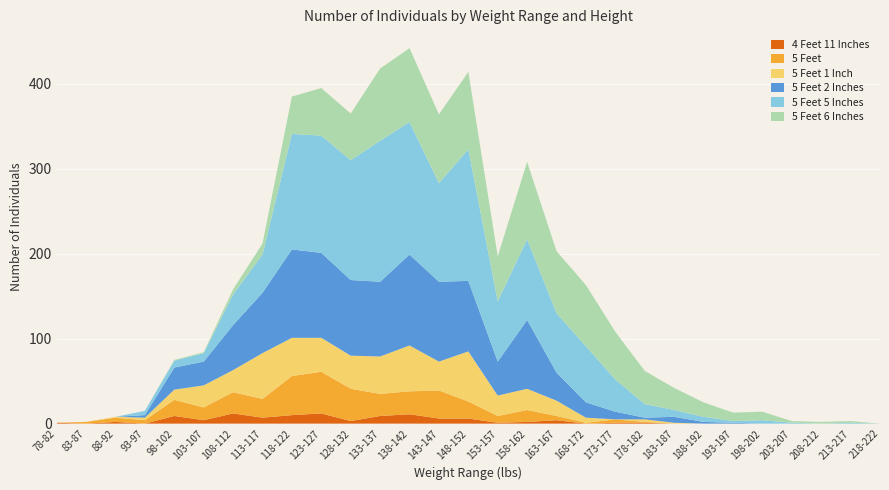

Reading left to right, what are all the values shown in this chart?

4 Feet 11 Inches: 1	0	2	0	9	4	12	7	10	12	3	9	11	6	6	1	2	4	0	1	1	0	0	0	0	0	0	0	0
5 Feet: 0	2	5	4	19	15	25	22	46	49	38	26	27	33	20	8	14	5	1	4	1	0	0	0	0	0	0	0	0
5 Feet 1 Inch: 0	0	1	3	12	26	26	54	45	40	39	44	54	34	59	24	25	18	6	0	3	1	0	0	0	0	0	0	0
5 Feet 2 Inches: 0	0	0	3	26	28	53	71	104	100	89	88	107	94	83	40	81	33	18	9	2	7	2	1	0	0	0	0	0
5 Feet 5 Inches: 0	0	0	5	8	10	36	45	136	138	141	166	156	116	155	71	95	70	66	38	16	8	6	2	4	1	0	1	0
5 Feet 6 Inches: 0	0	0	0	1	1	6	13	44	56	55	85	87	81	91	53	91	73	72	56	39	26	17	10	10	2	2	2	0